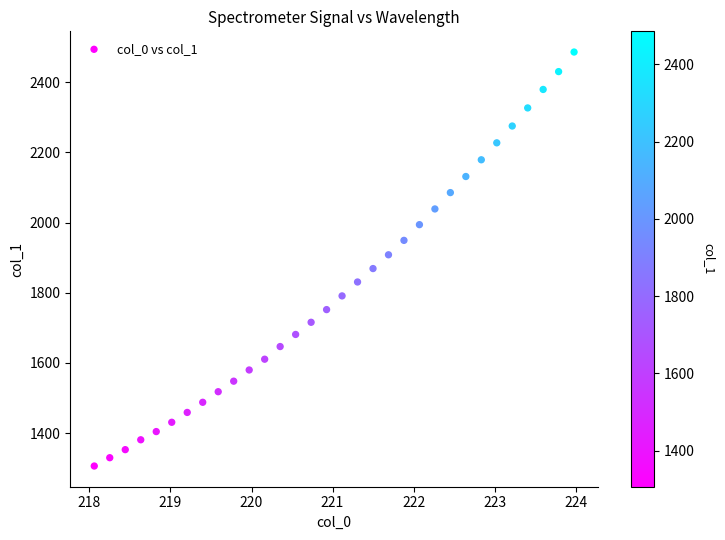

What is the range of X values (max minus min)?

5.9